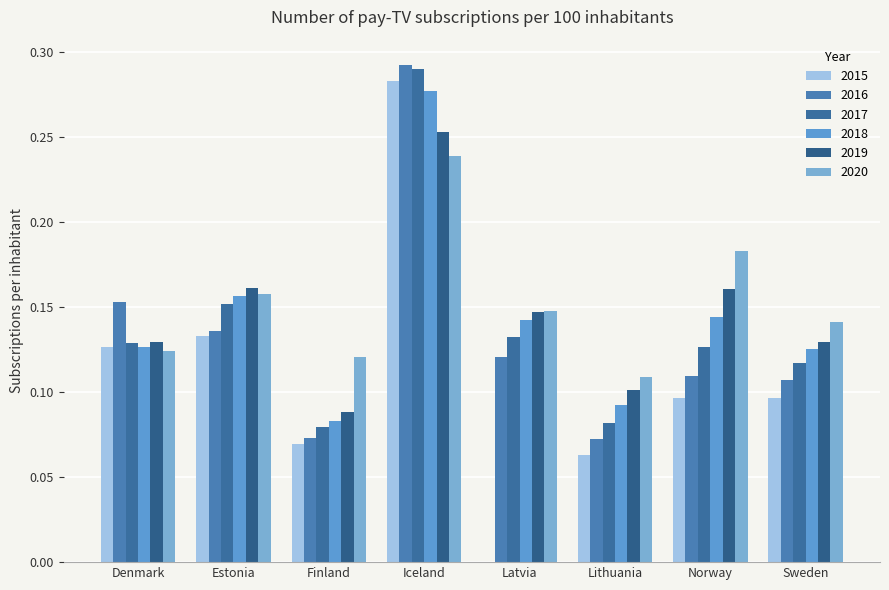

Are the bars horizontal?

No